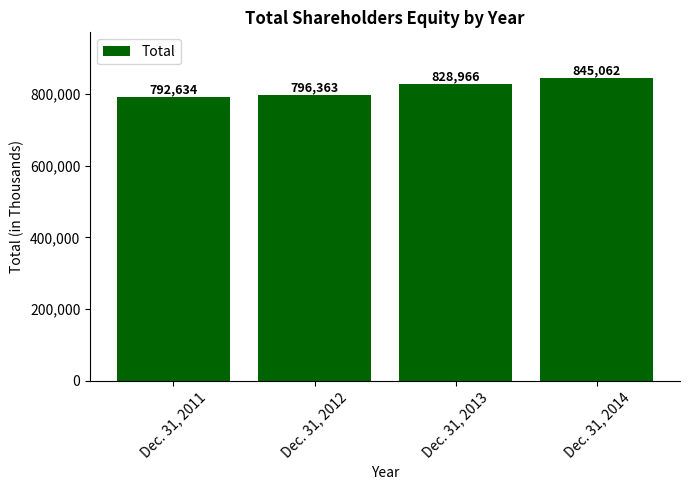

Is it true that the value at Dec. 31, 2014 is 845062?

True